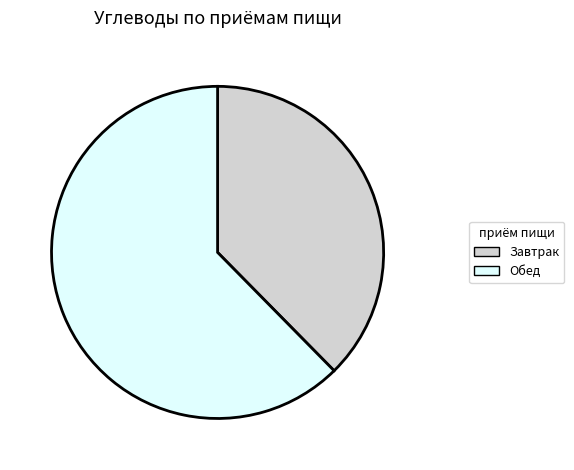

Does any single category account for the majority?

Yes